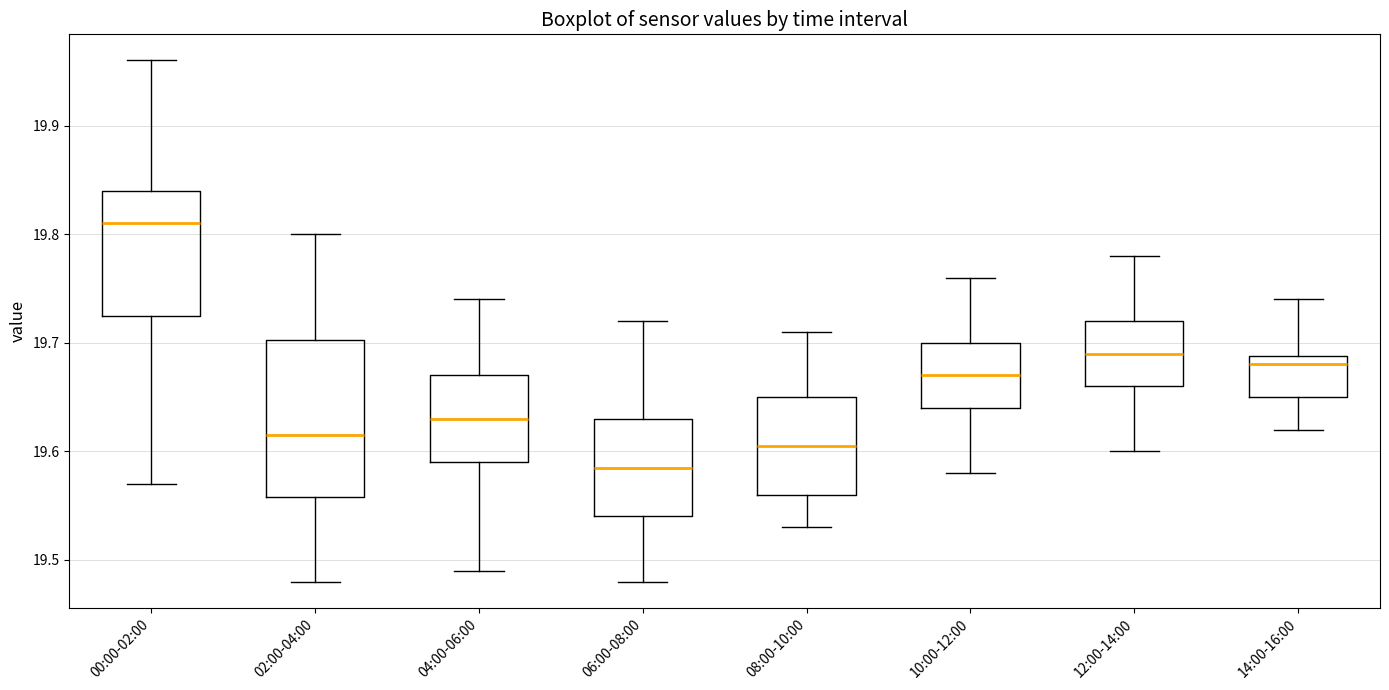

Reading left to right, transcribe this box plot: for each box, give where its median line is, the range the box spans, and where its two whiskers end, as read against the y-axis. The values are not printed on the chart, so give them approximately, as read against the axis.

00:00-02:00: median 19.81, box 19.73 to 19.84, whiskers 19.57 to 19.96
02:00-04:00: median 19.62, box 19.56 to 19.70, whiskers 19.48 to 19.80
04:00-06:00: median 19.63, box 19.59 to 19.67, whiskers 19.49 to 19.74
06:00-08:00: median 19.59, box 19.54 to 19.63, whiskers 19.48 to 19.72
08:00-10:00: median 19.61, box 19.56 to 19.65, whiskers 19.53 to 19.71
10:00-12:00: median 19.67, box 19.64 to 19.70, whiskers 19.58 to 19.76
12:00-14:00: median 19.69, box 19.66 to 19.72, whiskers 19.60 to 19.78
14:00-16:00: median 19.68, box 19.65 to 19.69, whiskers 19.62 to 19.74